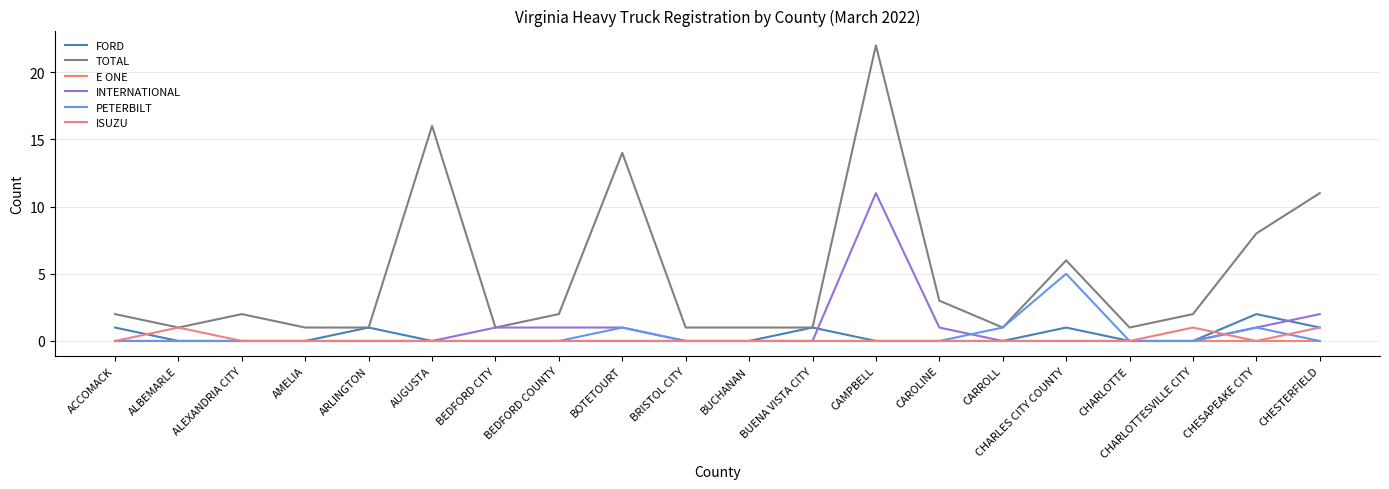

How many lines are shown in the chart?

6